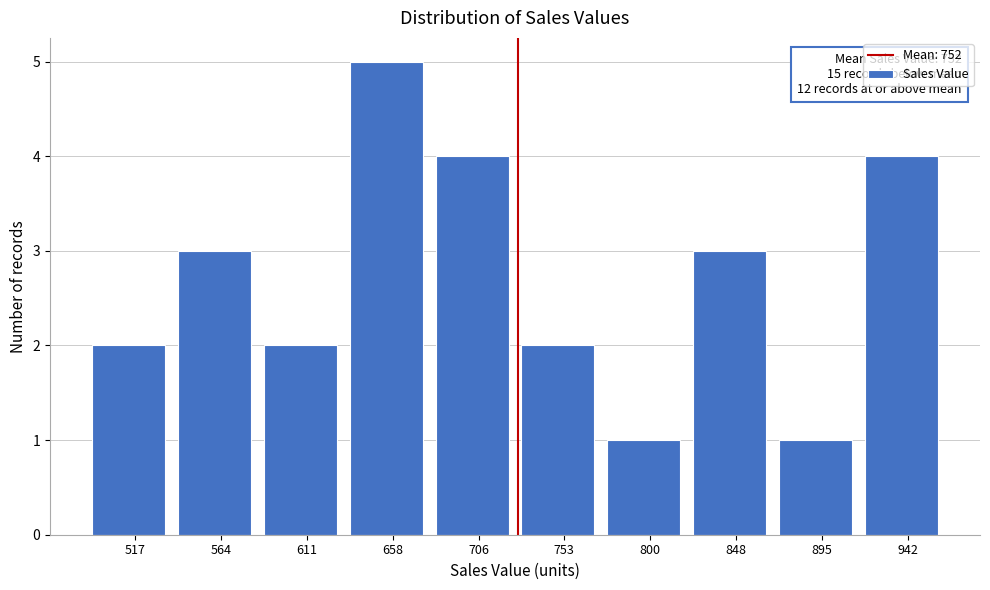

Reading right to left, list all the values displayed in this chart.

4	1	3	1	2	4	5	2	3	2